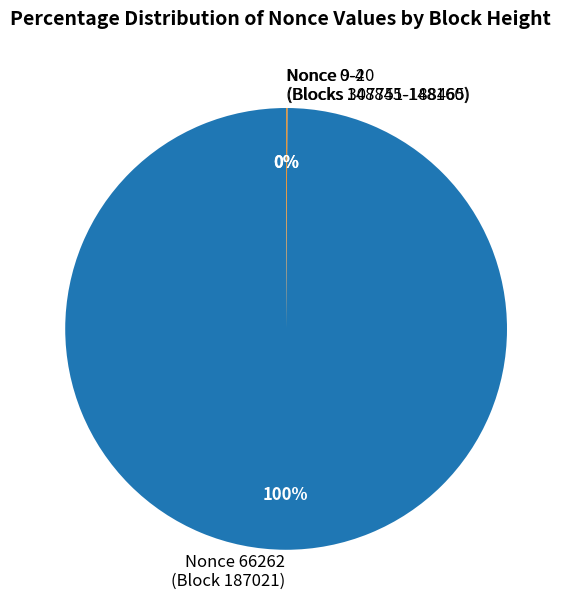

Which slice is the largest?

Nonce 66262 (Block 187021)